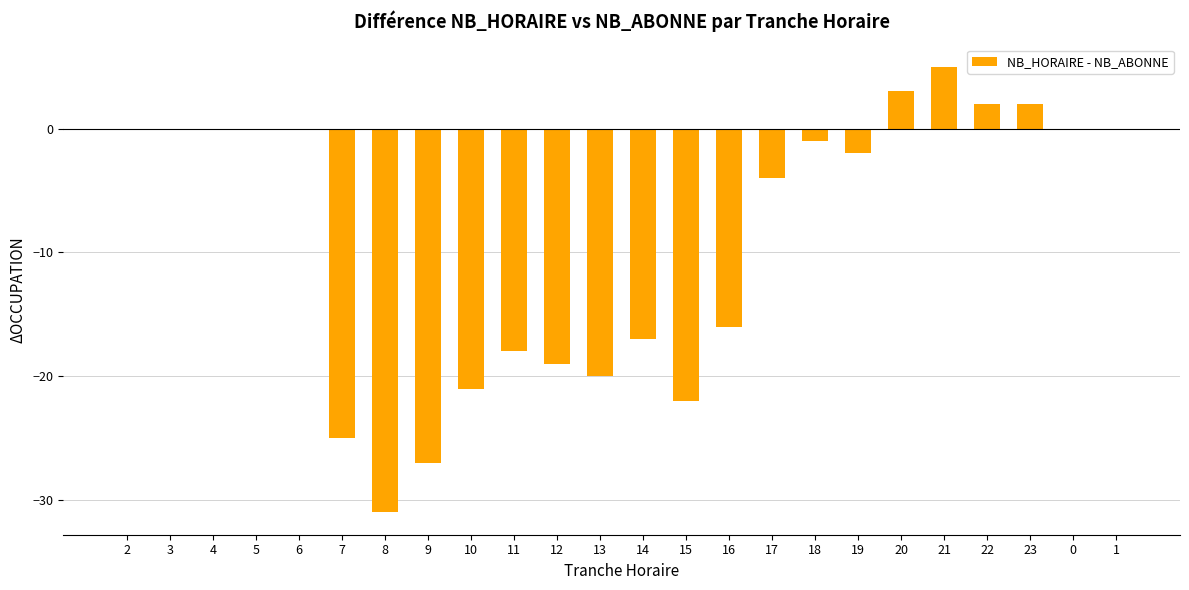

The value at 14 is -5. True or false?

False